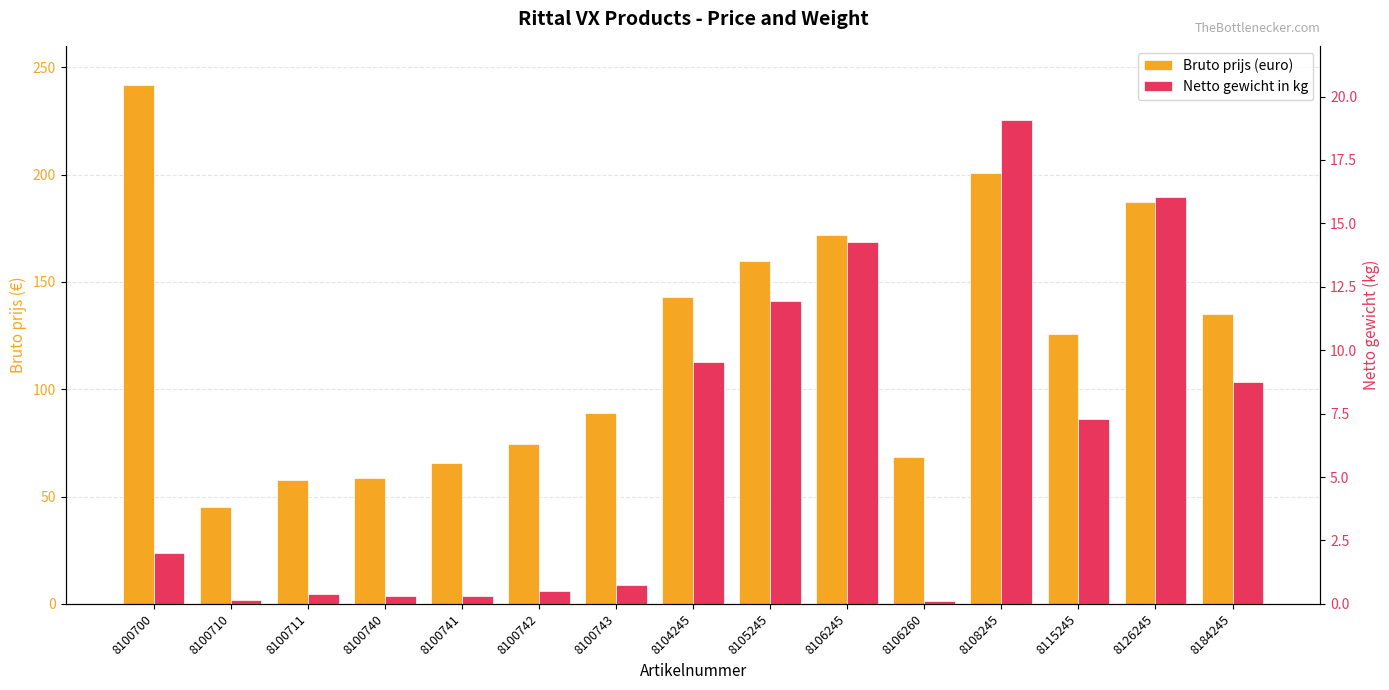

List the series in order of their overall mean, lowest first.

Netto gewicht in kg, Bruto prijs (euro)